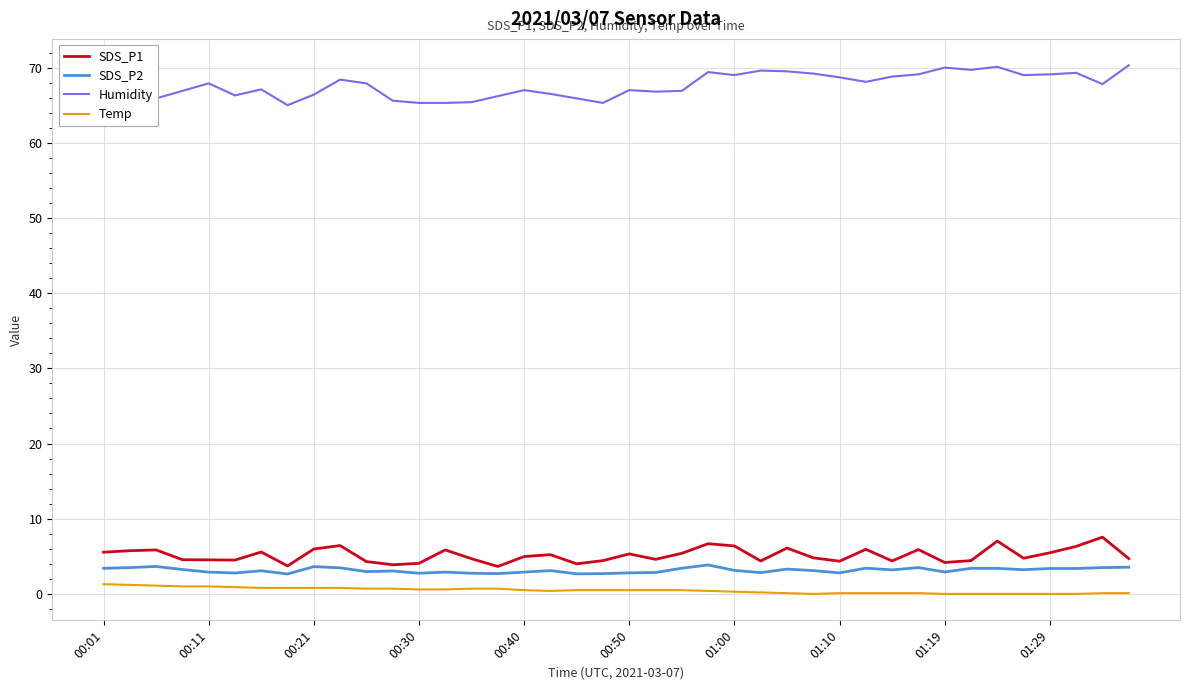

What is the highest value of the Humidity series?

70.3